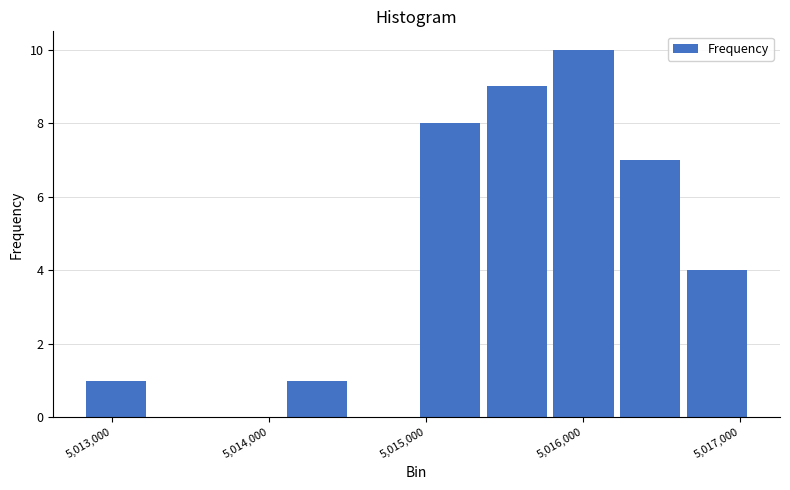

Which range on the x-axis has the tallest bar?

5015800 to 5016200